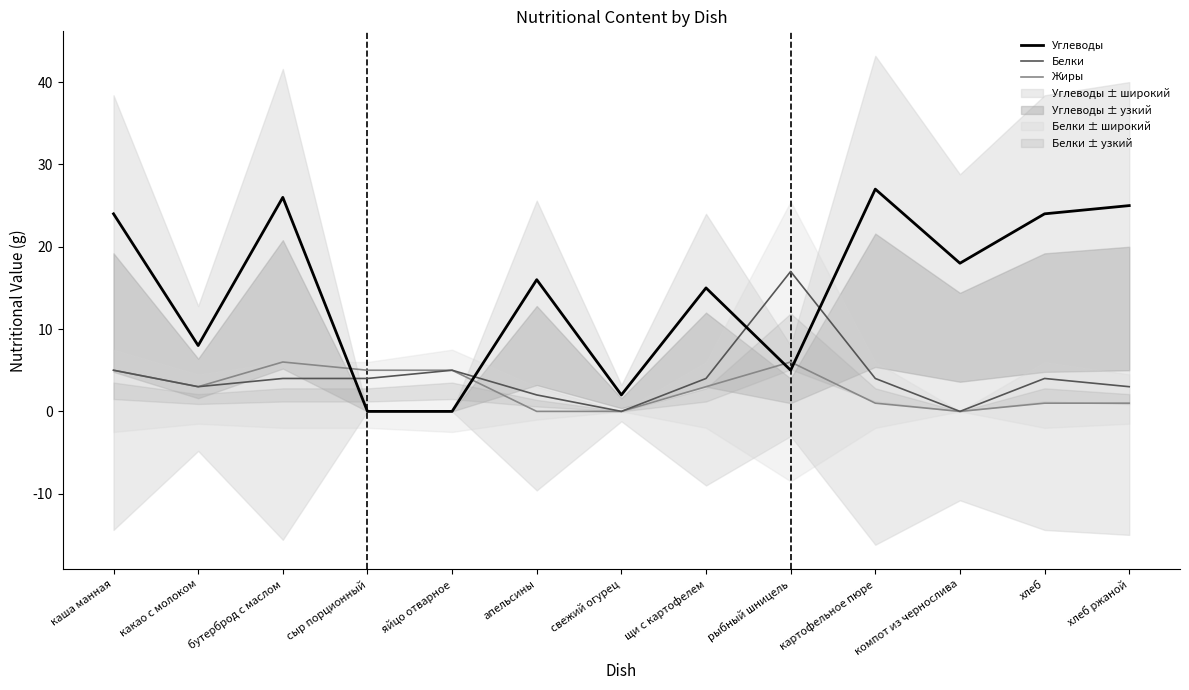

Reading right to left, what are all the values shown in this chart?

Углеводы: 25	24	18	27	5	15	2	16	0	0	26	8	24
Белки: 3	4	0	4	17	4	0	2	5	4	4	3	5
Жиры: 1	1	0	1	6	3	0	0	5	5	6	3	5